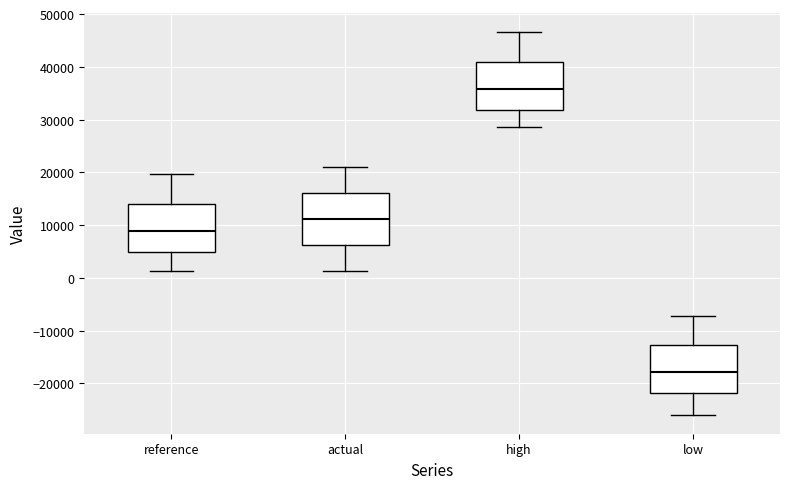

Reading left to right, read every box against the y-axis: the position of its median line, the range the box covers, and the ends of its whiskers. The values are not printed on the chart, so give them approximately, as read against the axis.

reference: median 9000, box 5000 to 14000, whiskers 1000 to 20000
actual: median 11000, box 6000 to 16000, whiskers 1000 to 21000
high: median 36000, box 32000 to 41000, whiskers 29000 to 47000
low: median -18000, box -22000 to -13000, whiskers -26000 to -7000